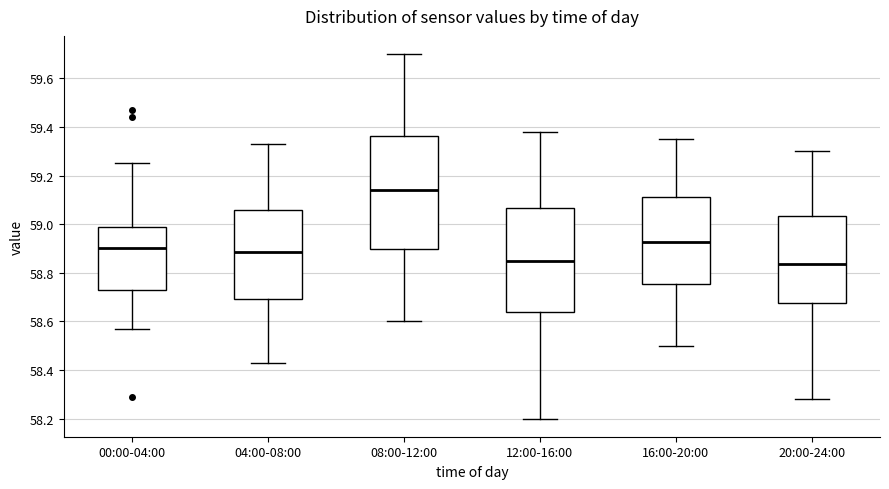

Where does the median line of the box for 08:00-12:00 sit on the y-axis? The values are not printed on the chart, so give them approximately, as read against the axis.

59.14